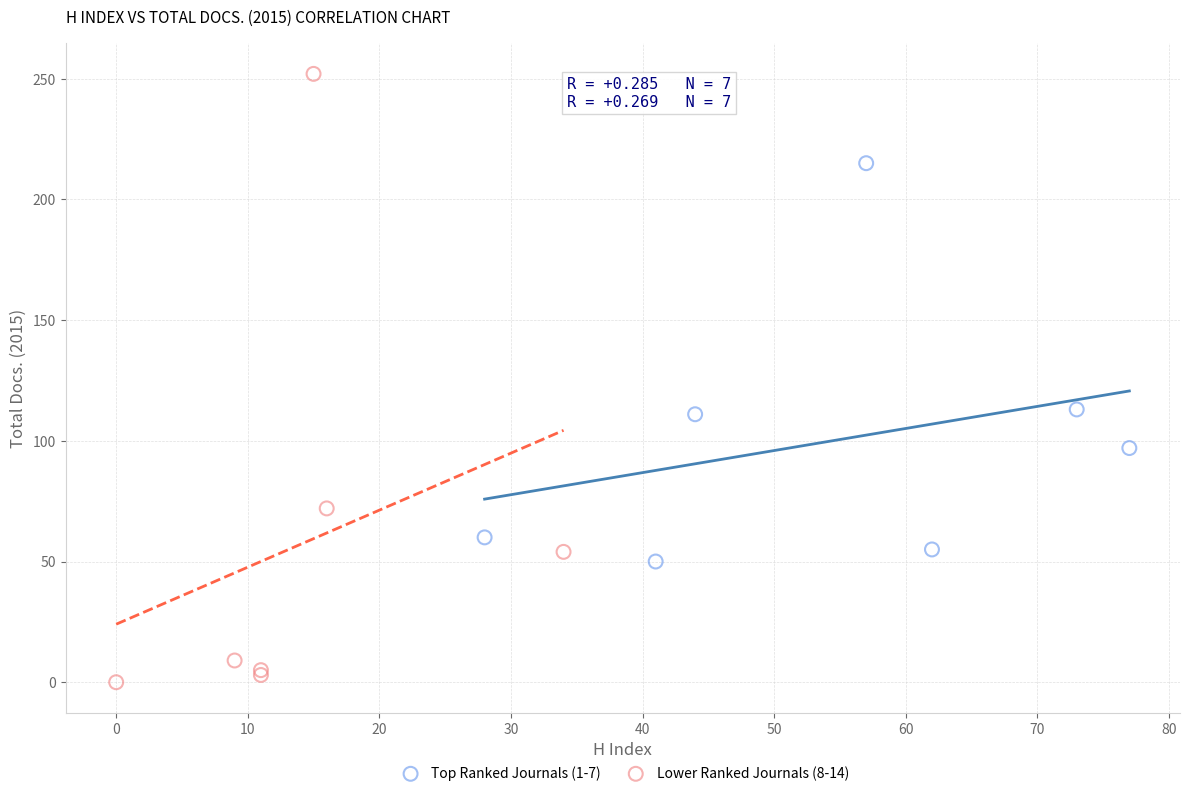

Which series contains the lowest Y value?

Lower Ranked Journals (8-14)